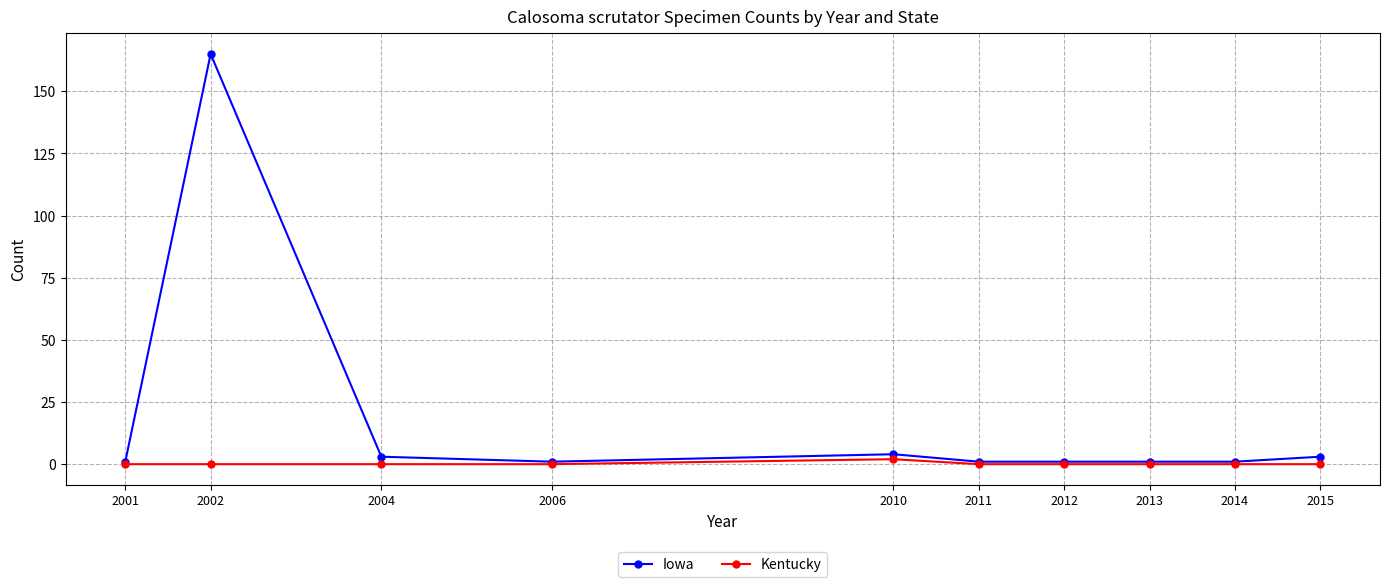

Which series has the largest total across all categories?

Iowa